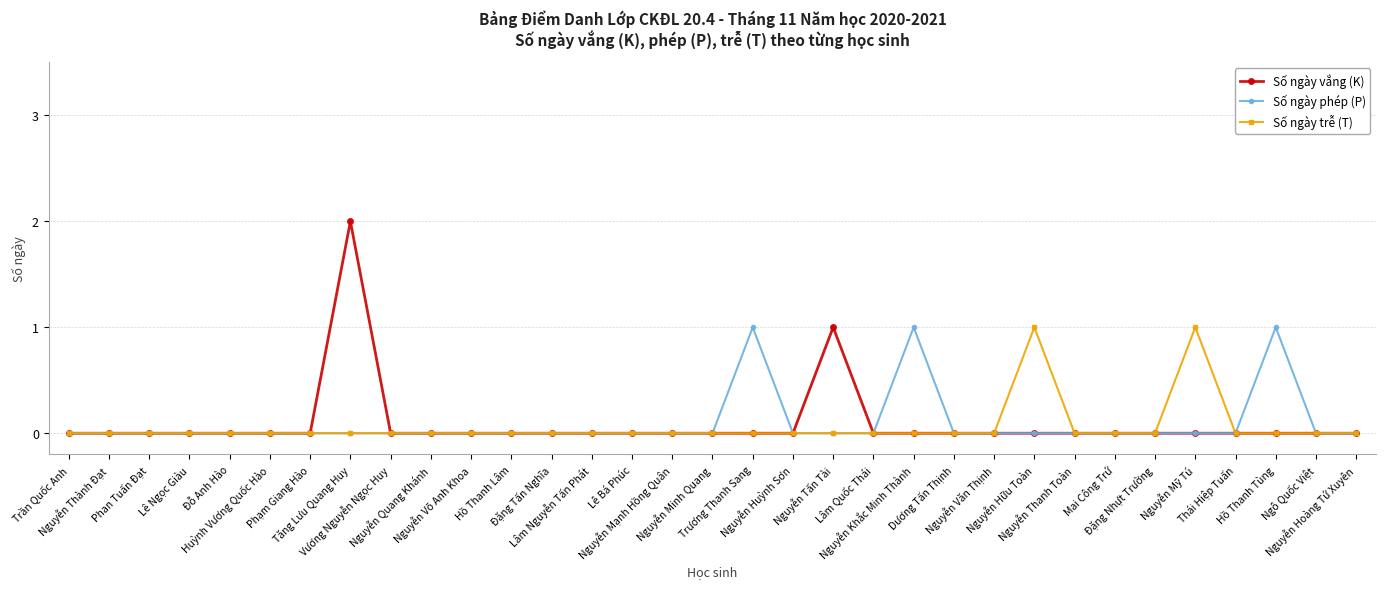

Which series has the widest spread of values?

Số ngày vắng (K)